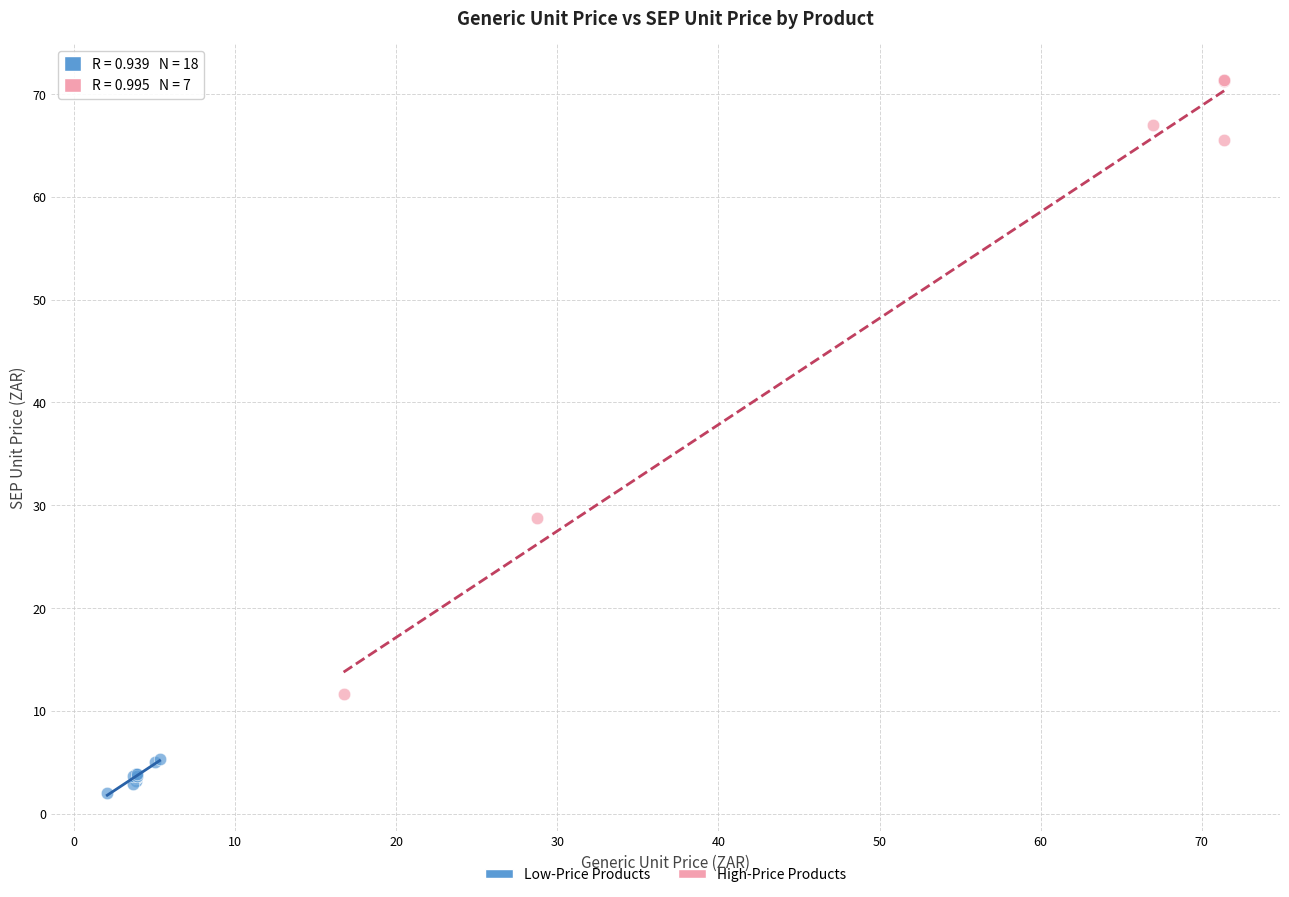

Which series reaches the maximum Y coordinate?

High-Price Products